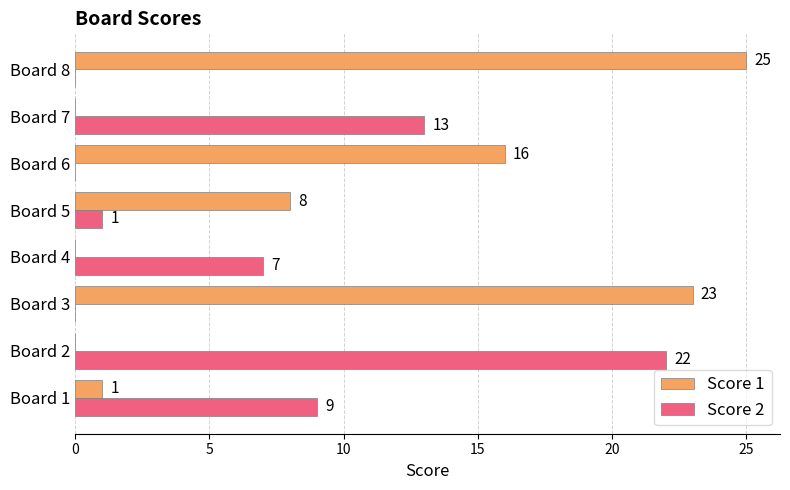

Is the value of Score 1 at Board 8 greater than the value of Score 2 at Board 1?

Yes